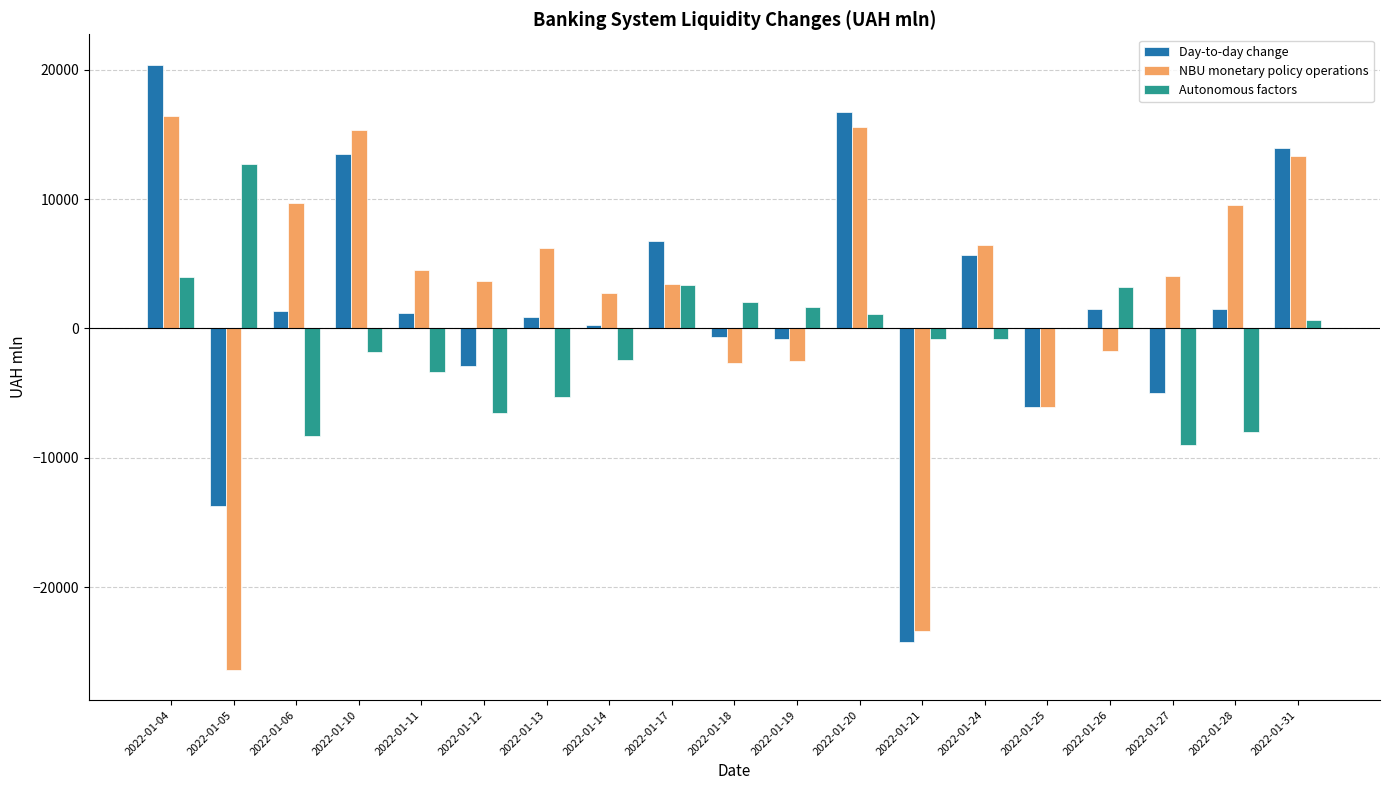

What is the maximum value shown in the chart?

20399.8